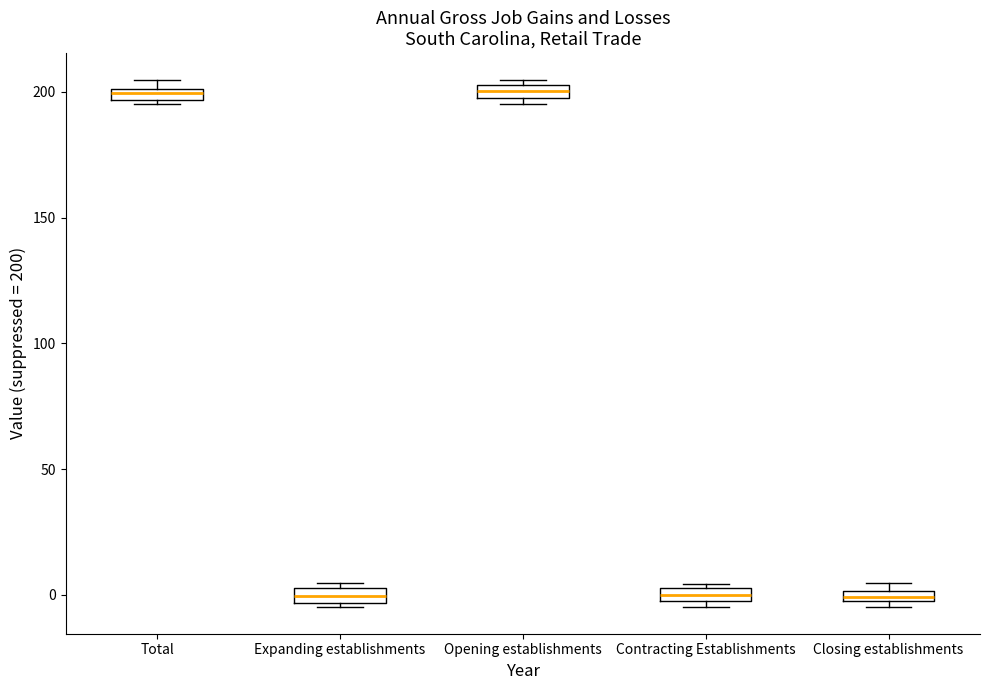

Where is the upper edge of the box for Closing establishments on the y-axis? The values are not printed on the chart, so give them approximately, as read against the axis.

0